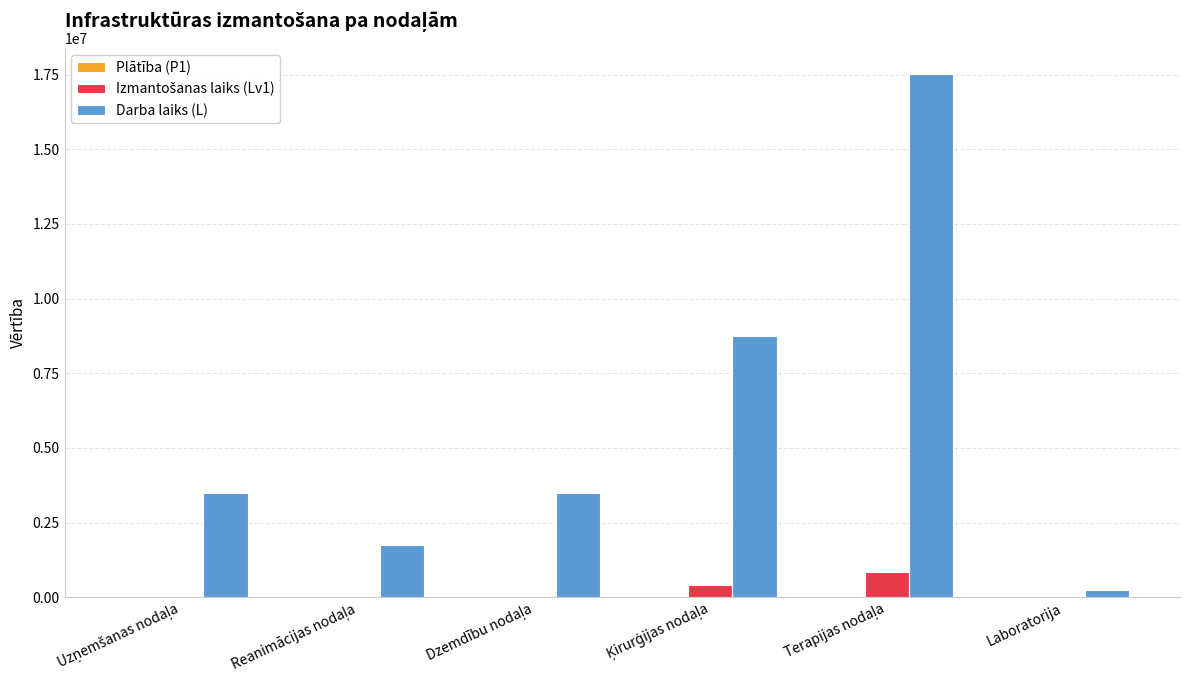

What is the maximum value shown in the chart?

17520000.0